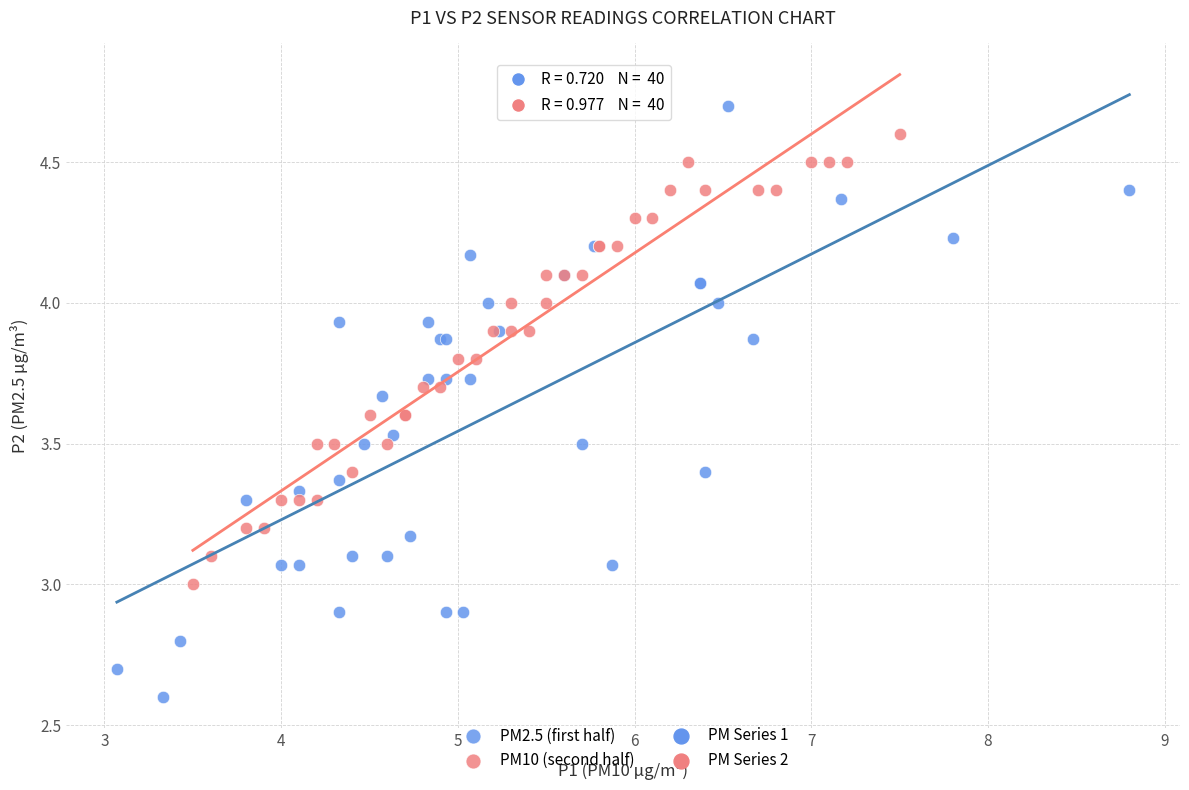

Which series reaches the maximum Y coordinate?

PM2.5 (first half)